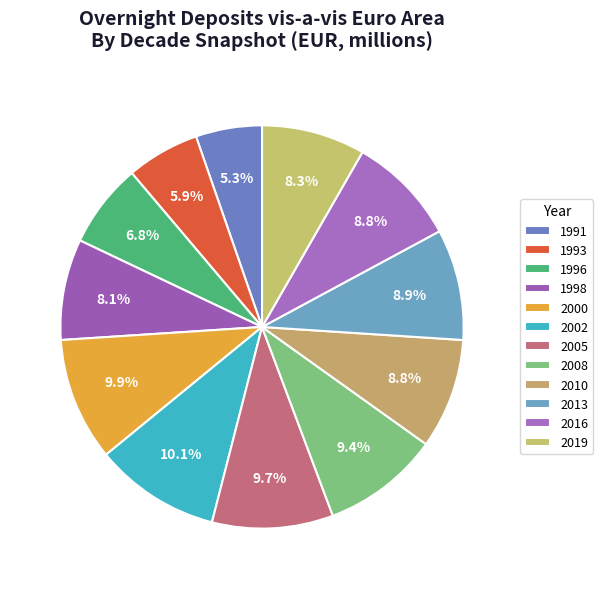

Does 1993 represent more than half of the total?

No